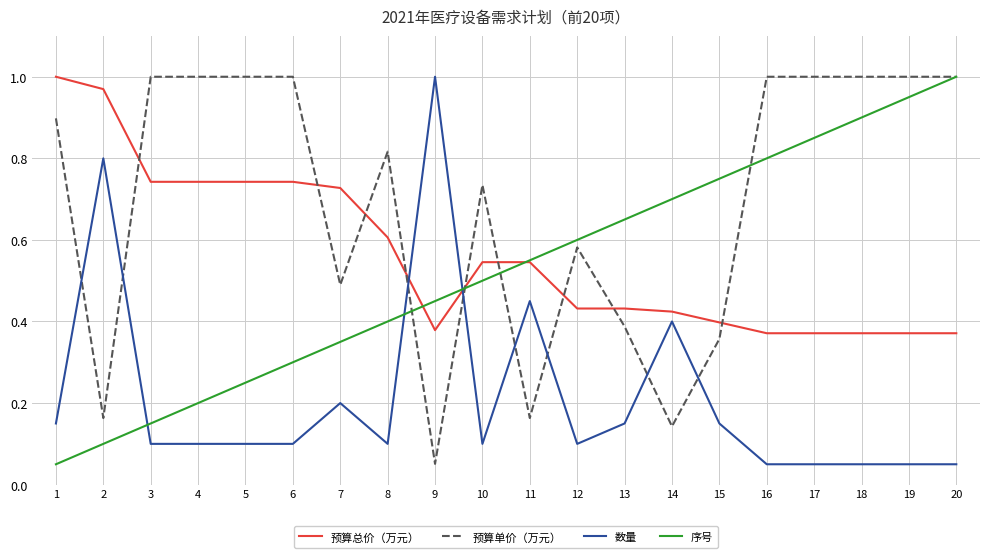

At which category is the sum across all series the highest?

20